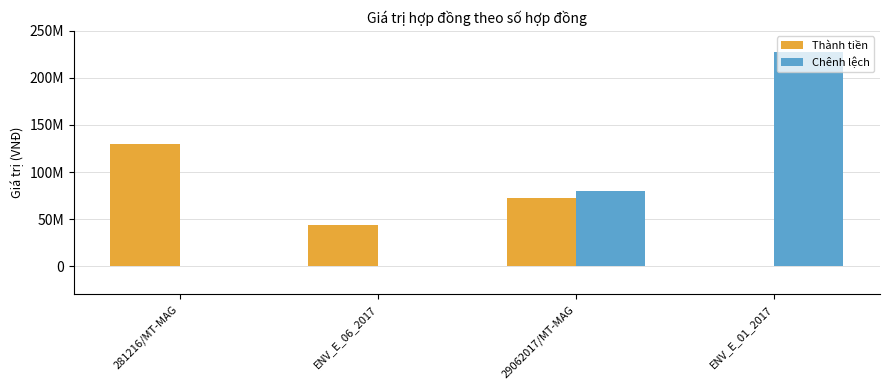

What is the sum of all Chênh lệch values?

307700000.3